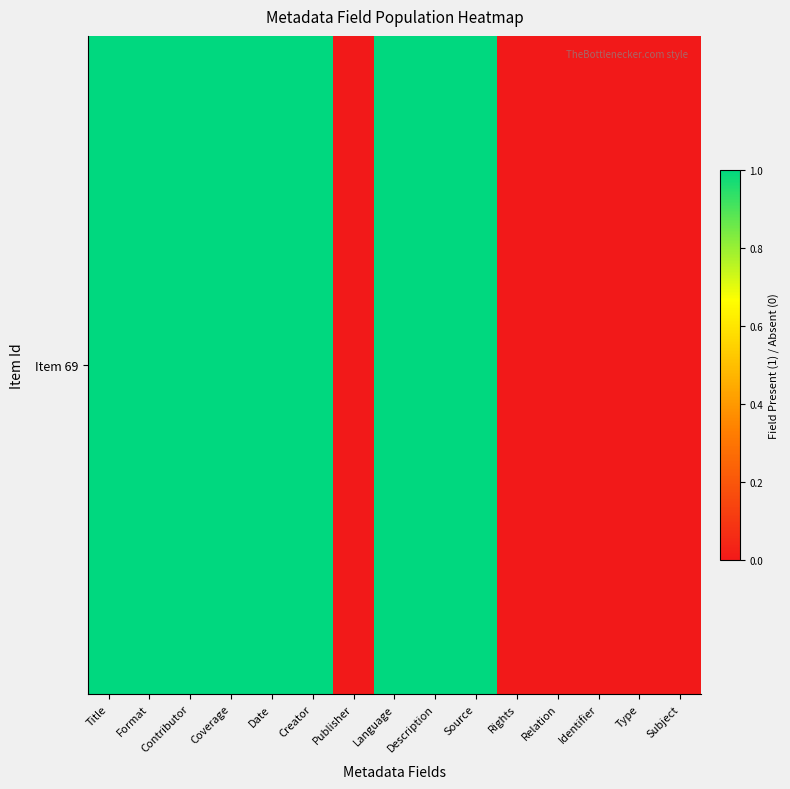

Is it true that the value at Title is 1?

True